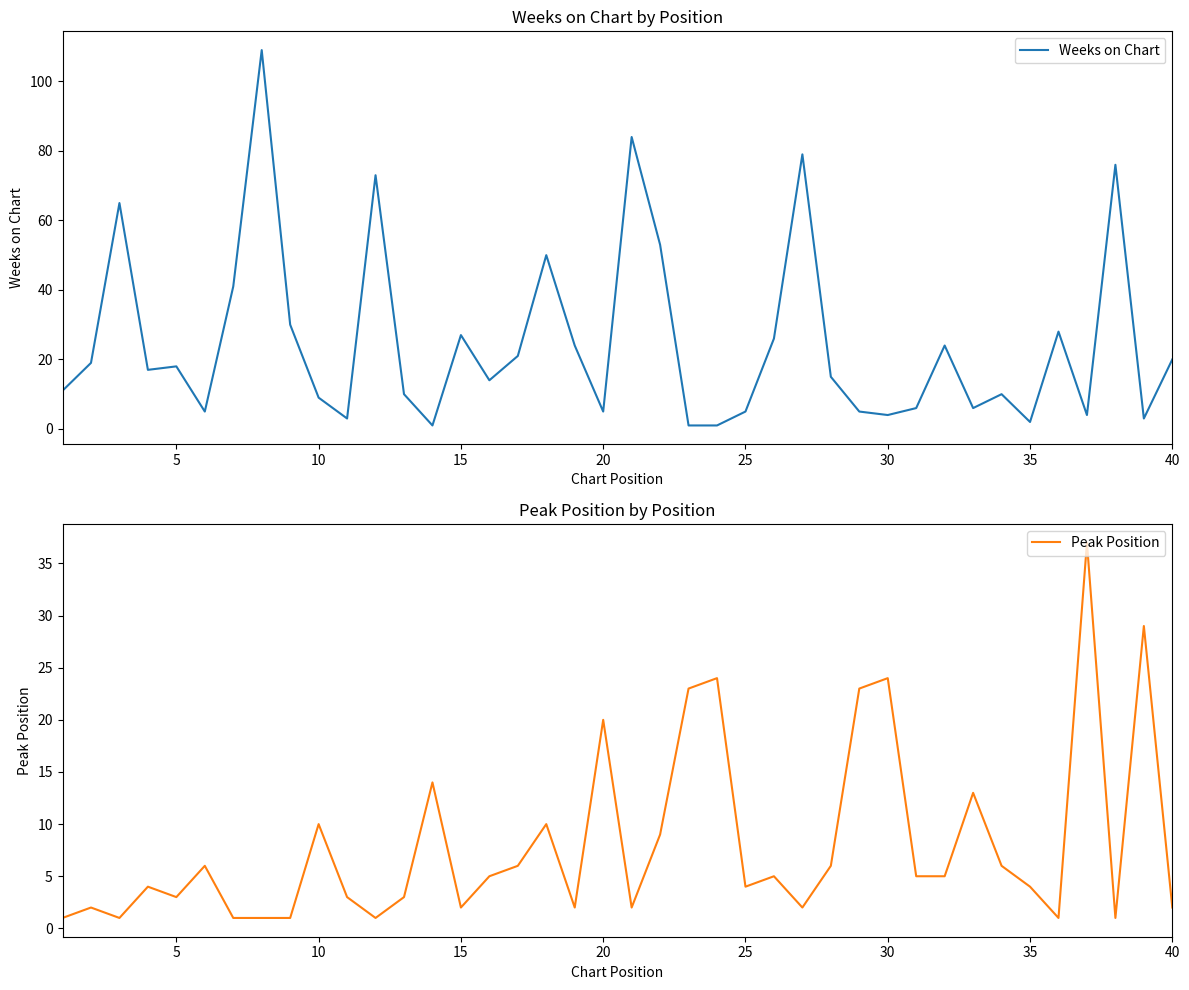

The value of Weeks on Chart at 10 is 4. True or false?

False